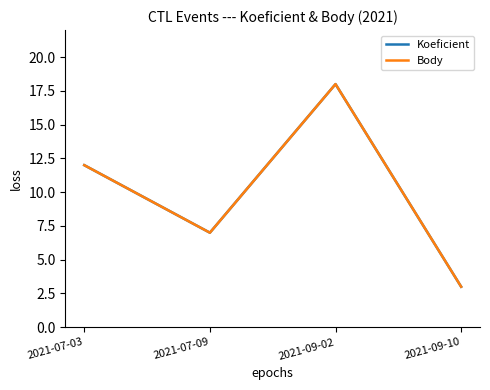

How many lines are shown in the chart?

2